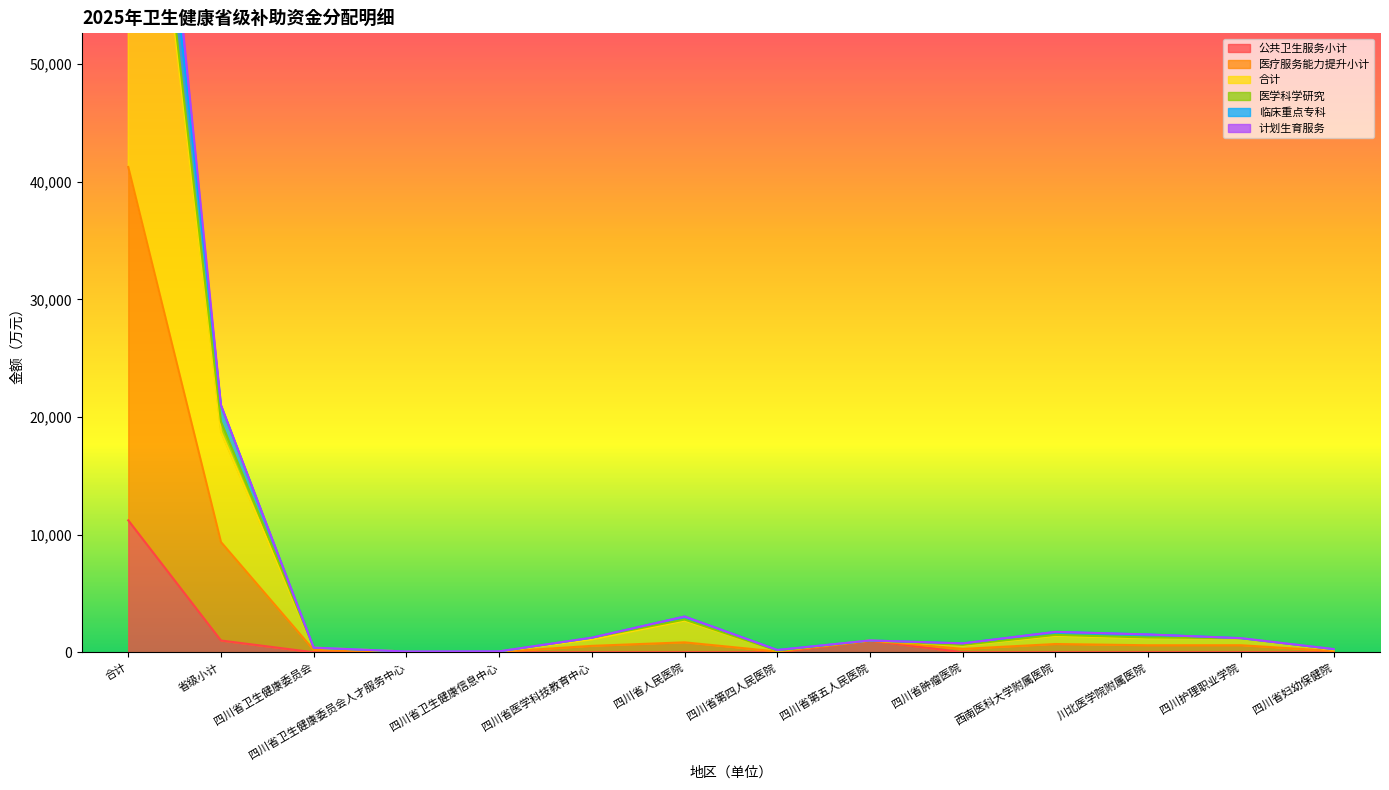

True or false: 合计 and 医疗服务能力提升小计 intersect in this chart.

False